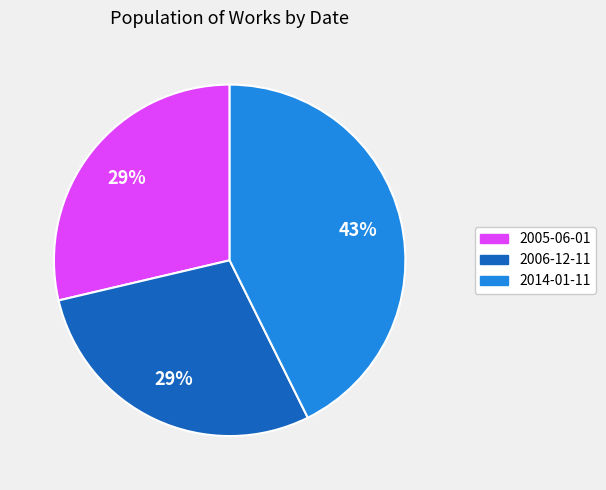

How many slices are in this pie chart?

3